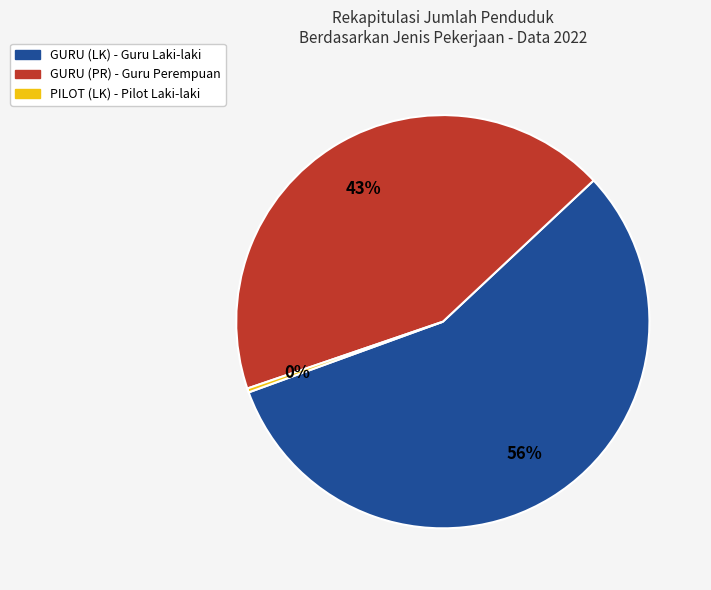

How many slices are in this pie chart?

3